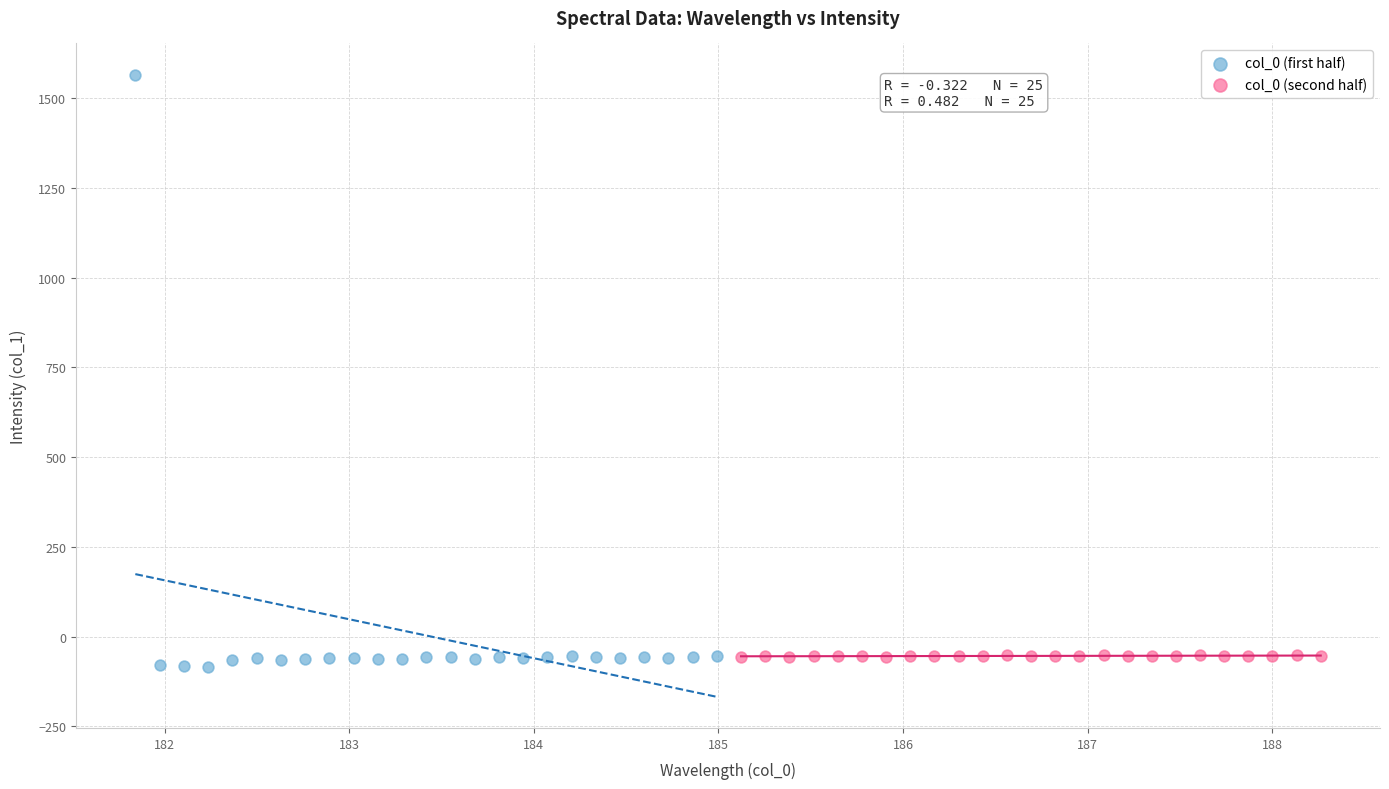

What are all the series names shown in the legend?

col_0 (first half), col_0 (second half)